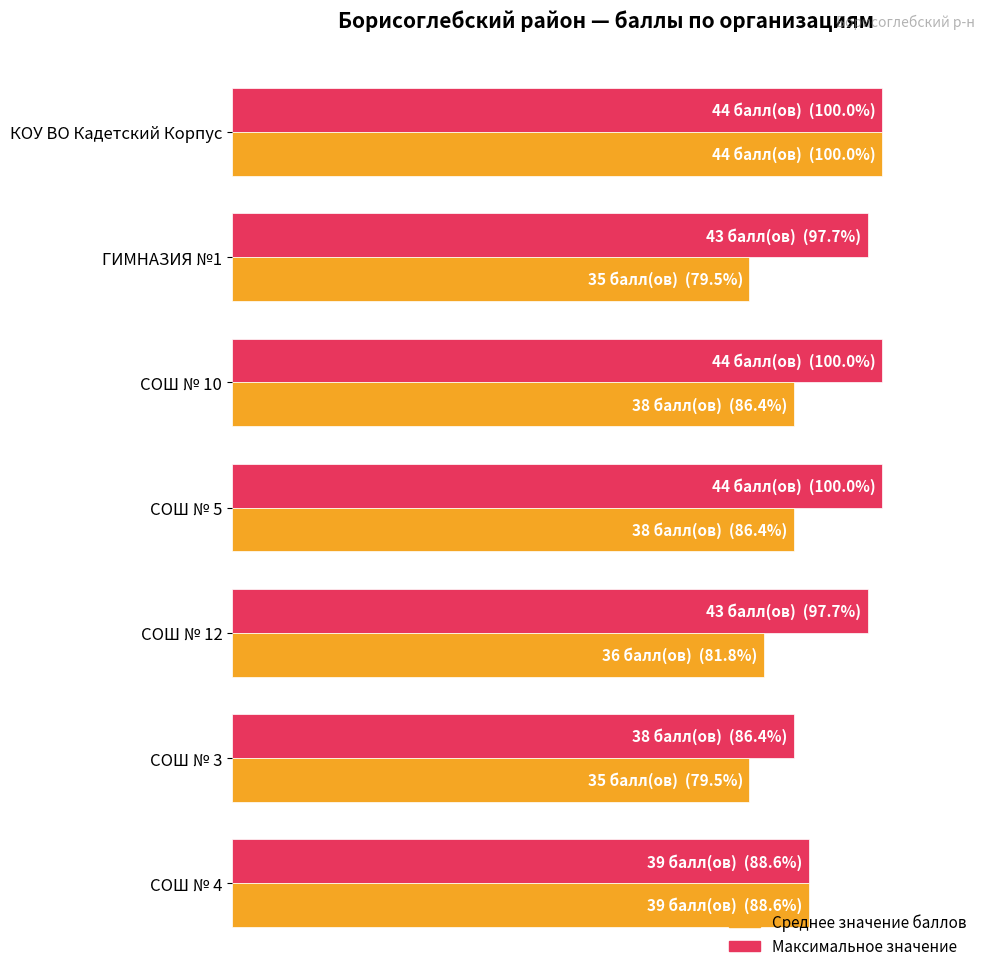

What are all the series names shown in the legend?

Среднее значение баллов, Максимальное значение